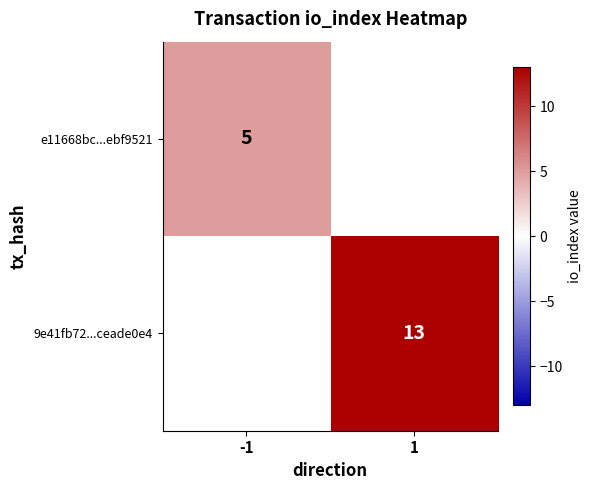

How many categories are shown in the chart?

2